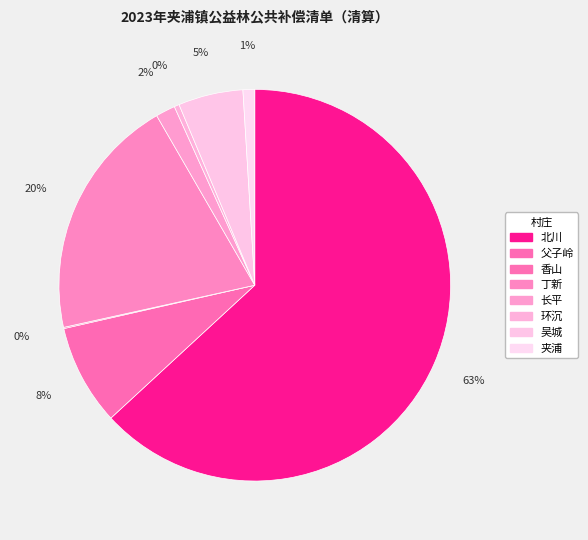

How many segments does this pie chart have?

8